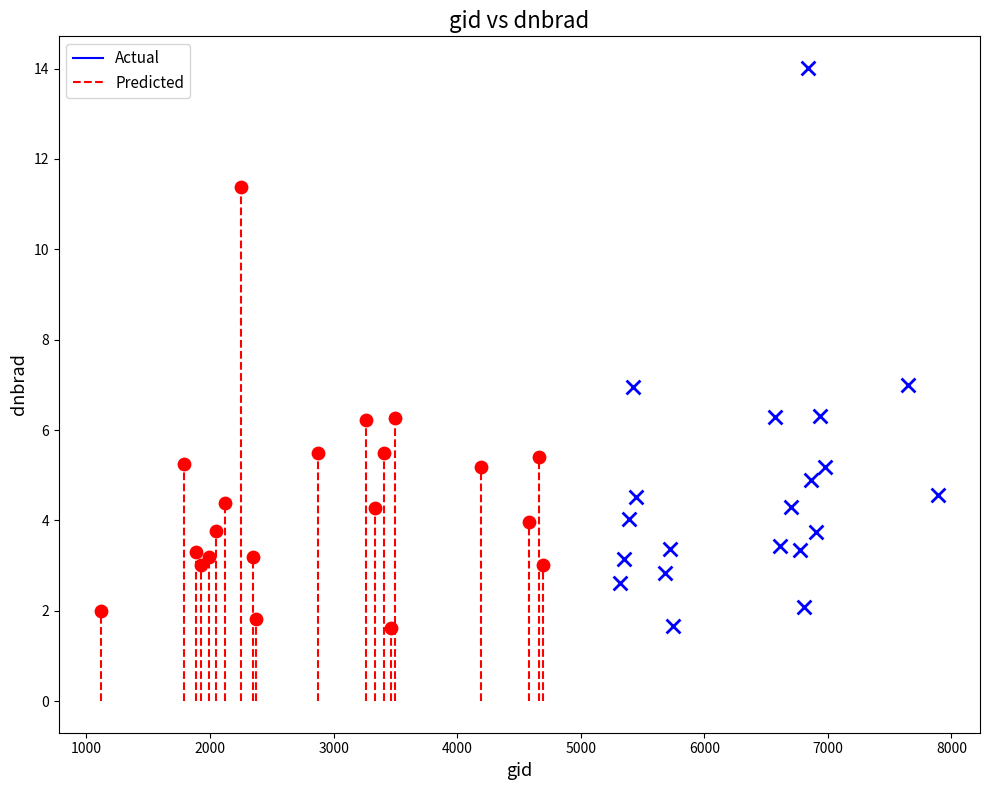

Which series reaches the maximum Y coordinate?

Actual